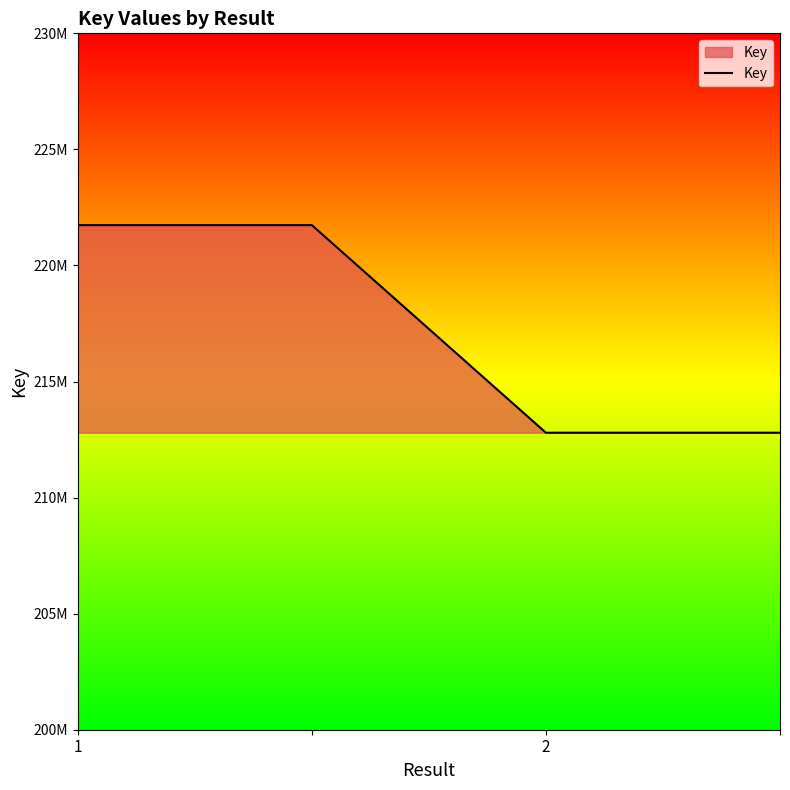

Which label corresponds to the smallest value in the chart?

2